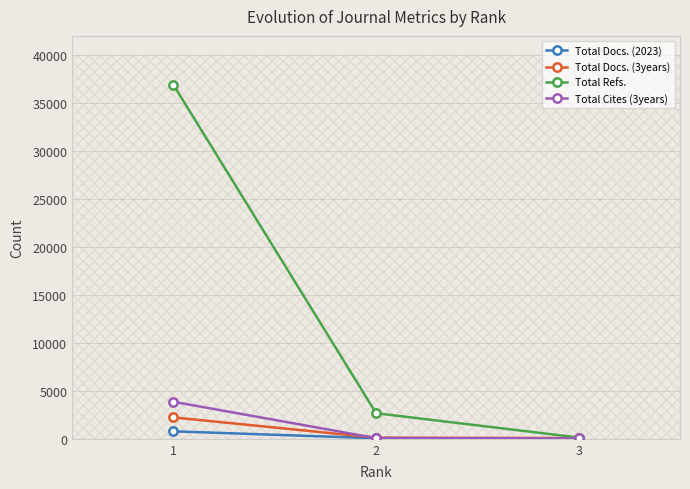

What is the value of the Total Docs. (3years) point at the 3rd from the left?

77